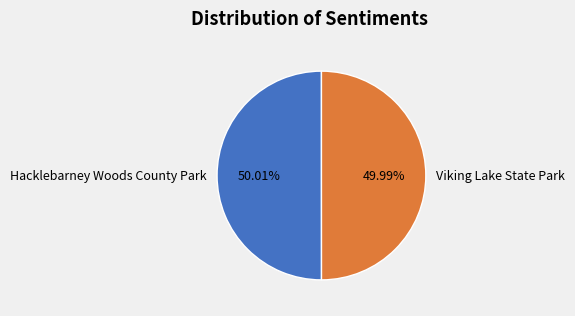

To the nearest percent, what is the average slice percentage?

50%